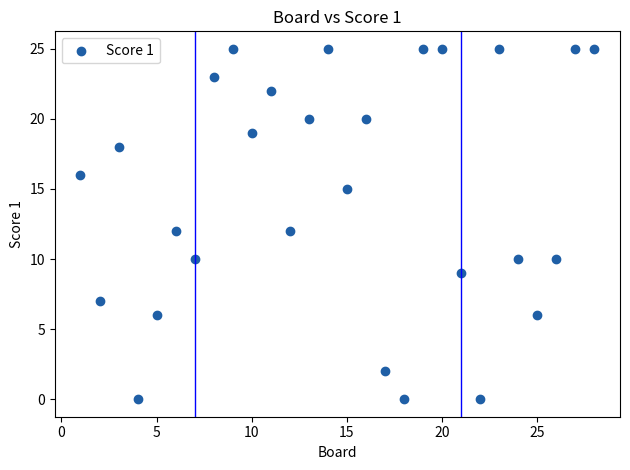

What is the range of Y values (max minus min)?

25